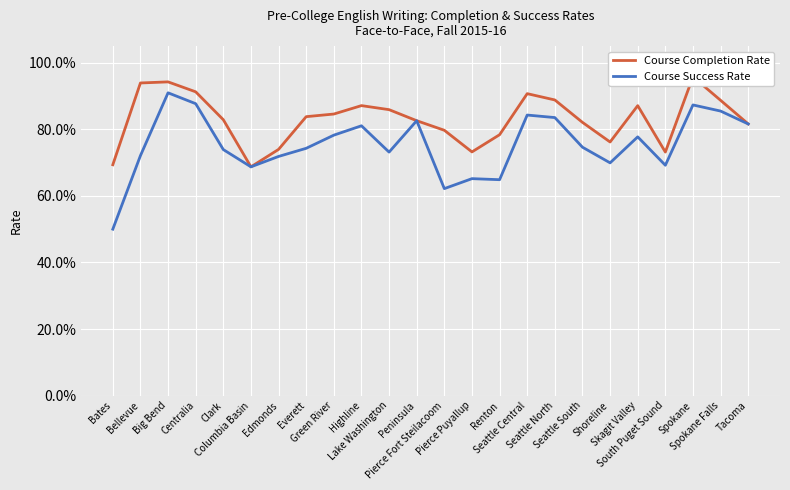

At which label is Course Success Rate closest to 0?

Bates